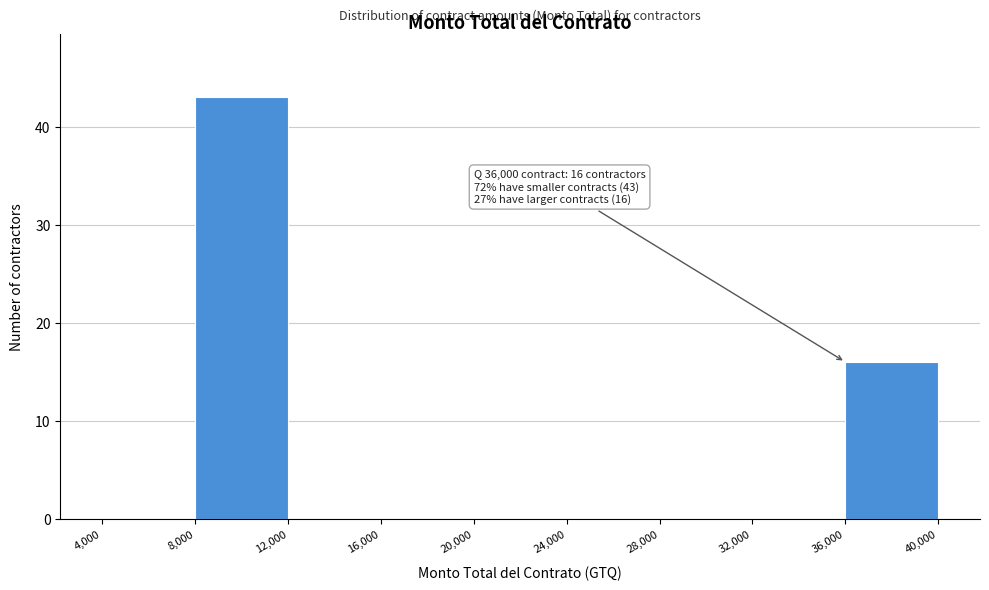

Over which range of the x-axis is the bar tallest?

8,000 to 12,000